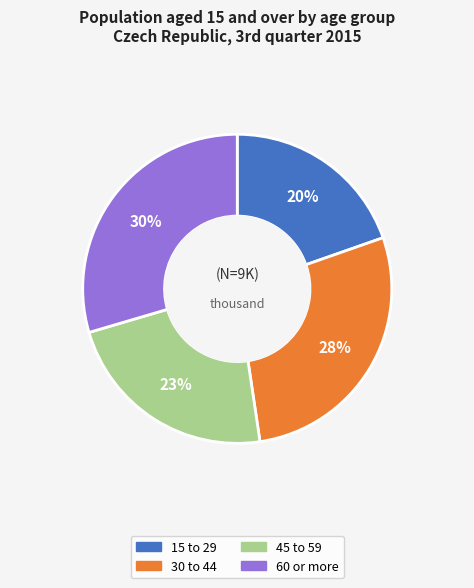

Is there a majority slice in this chart?

No